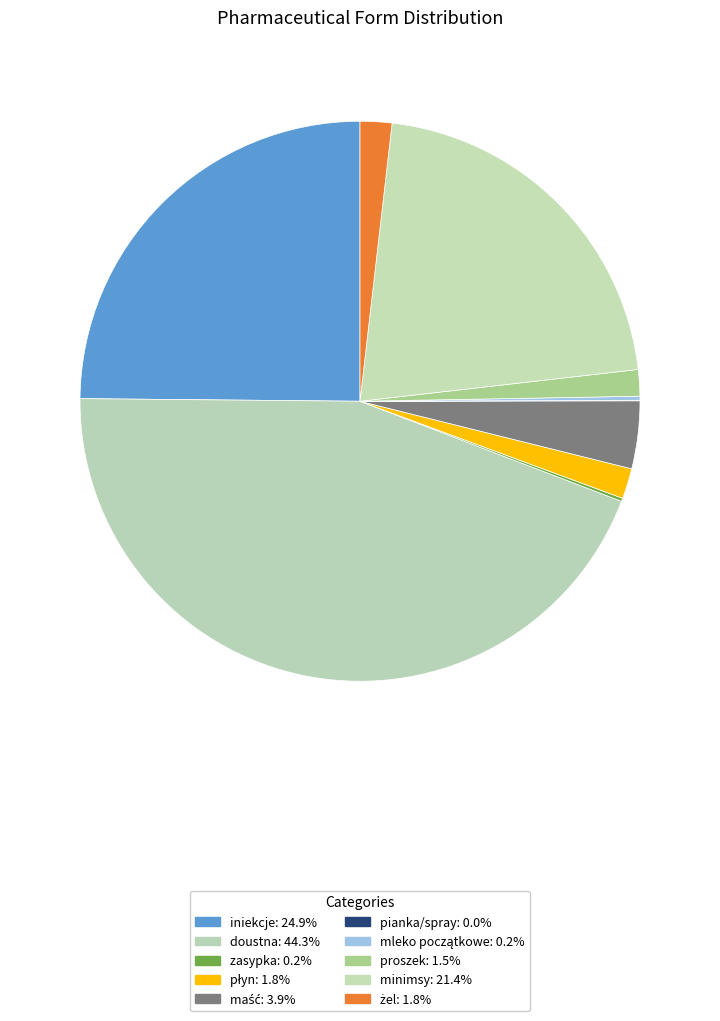

To the nearest percent, what is the difference between the largest and smallest slice percentages?

44%